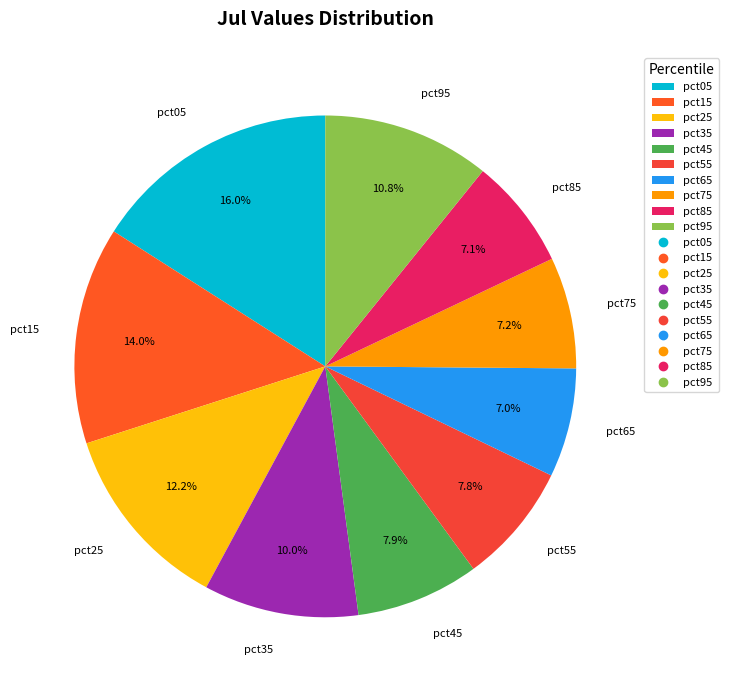

Does any single category account for the majority?

No